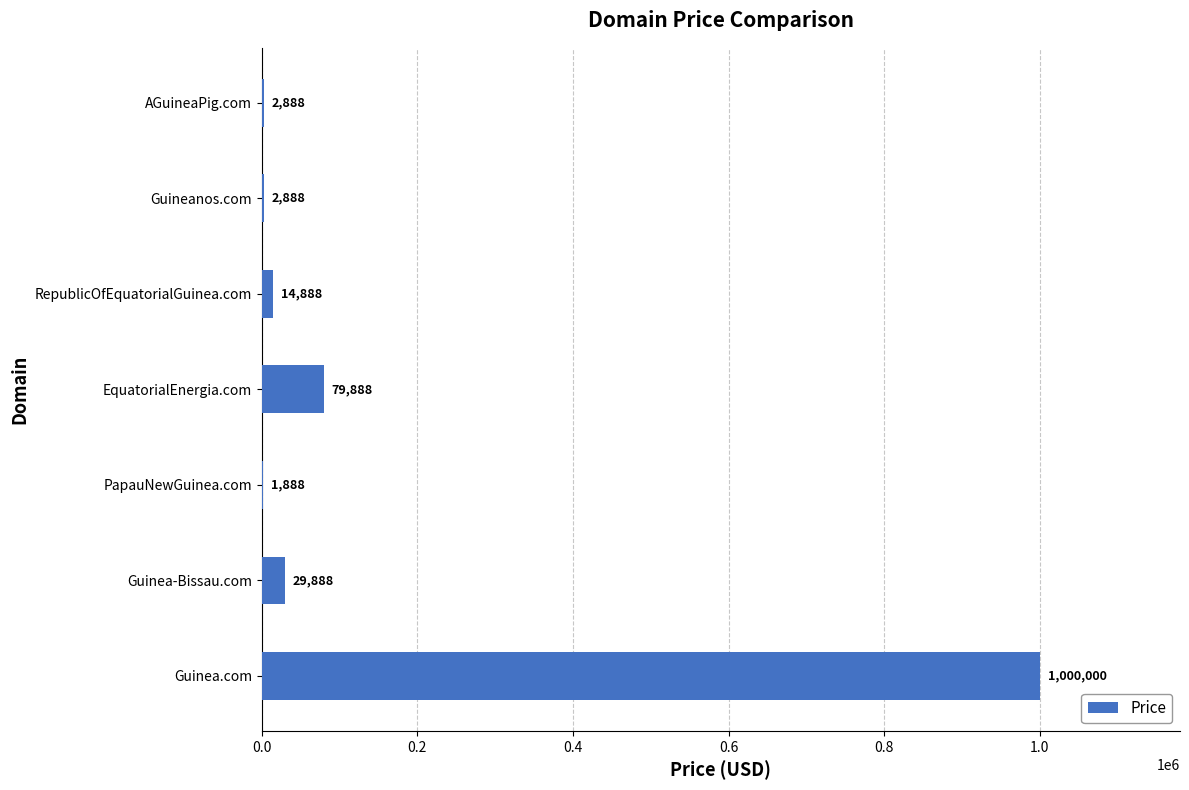

Reading top to bottom, what are all the values shown in this chart?

AGuineaPig.com=2888	Guineanos.com=2888	RepublicOfEquatorialGuinea.com=14888	EquatorialEnergia.com=79888	PapauNewGuinea.com=1888	Guinea-Bissau.com=29888	Guinea.com=1000000